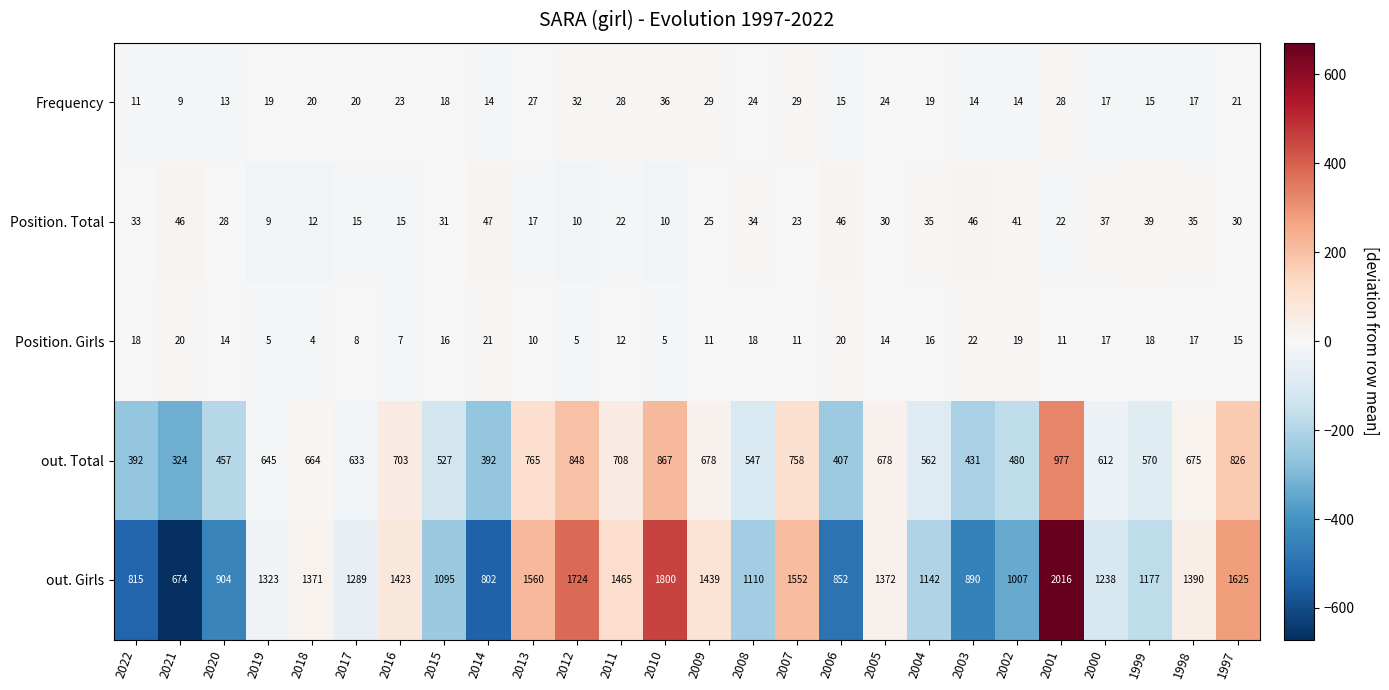

True or false: Position. Total has a value of 13 at 2007.

False